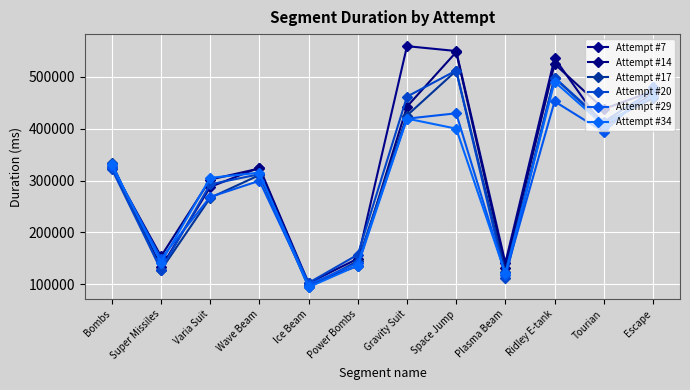

Between Super Missiles and Tourian, which series saw the biggest shift?

Attempt #20